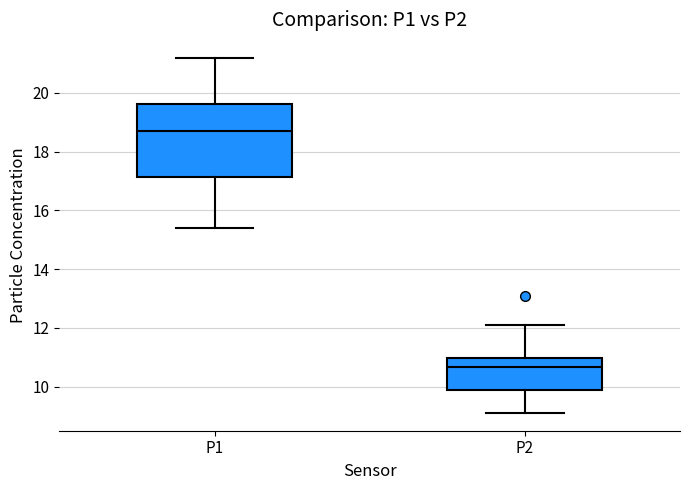

Comparing the boxes themselves (not the whiskers), which one is the tallest?

P1